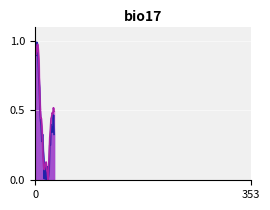

How many lines are shown in the chart?

2